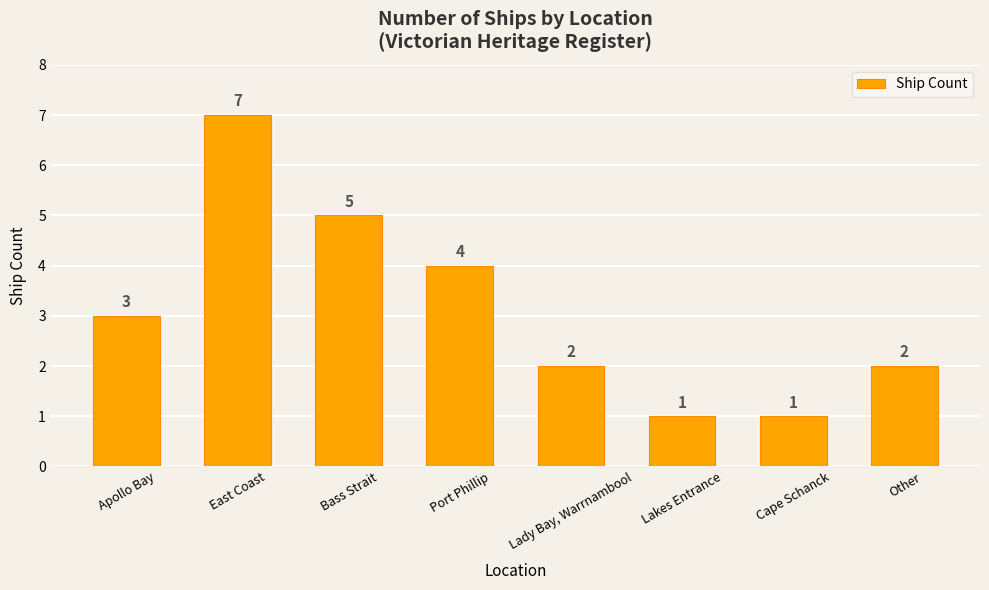

The value at Other is 3. True or false?

False